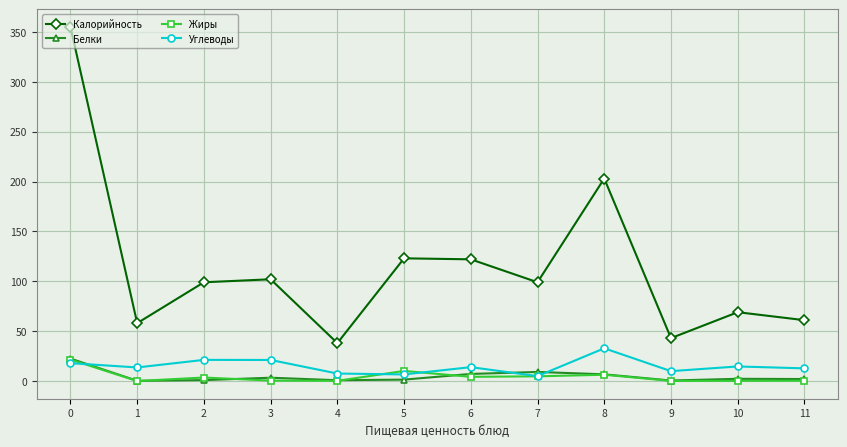

How many series are shown in this chart?

4